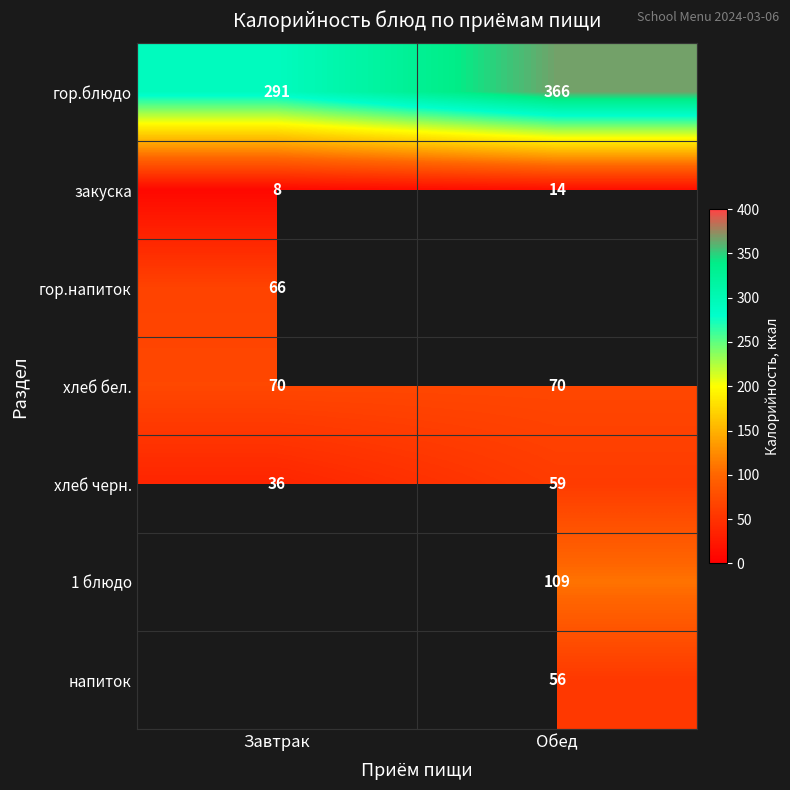

The value of хлеб бел. at Завтрак is 70. True or false?

True